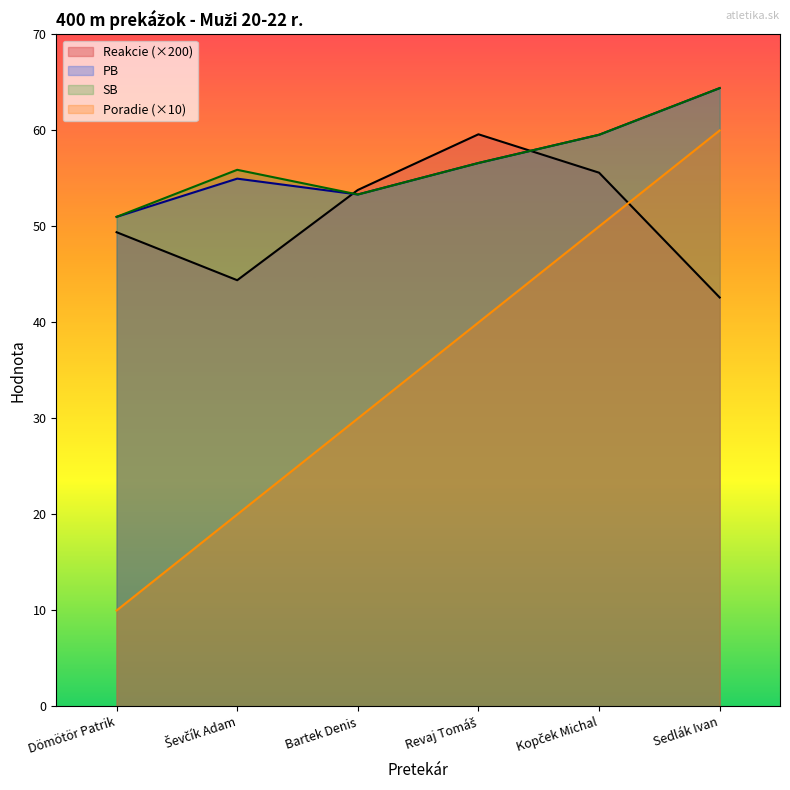

True or false: SB and Poradie cross at least once.

False